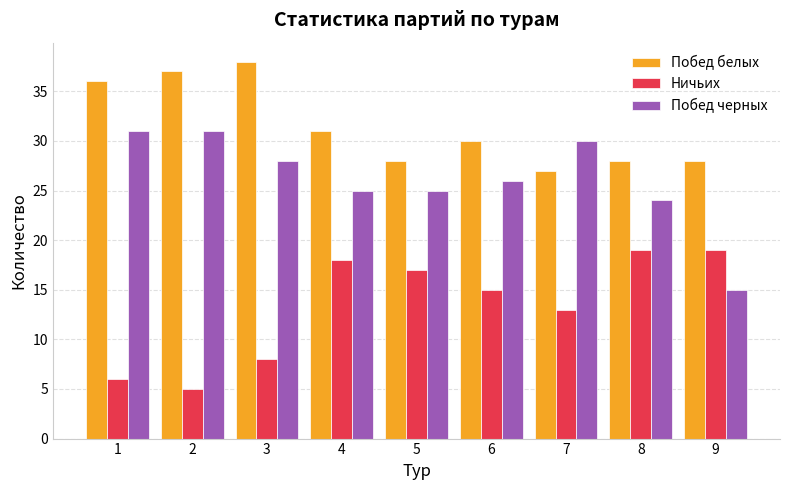

How many values in the Ничьих series are below 15?

4